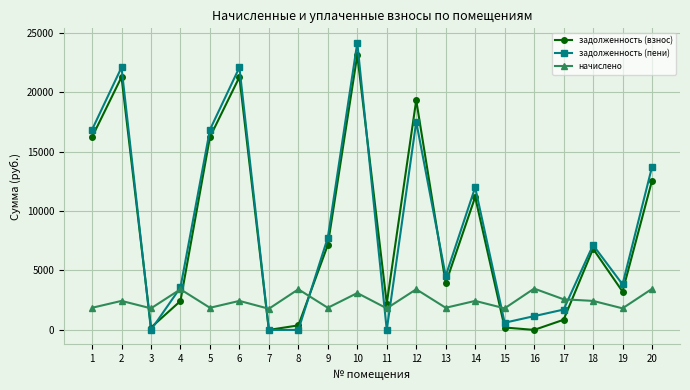

What are all the series names shown in the legend?

задолженность (взнос), задолженность (пени), начислено